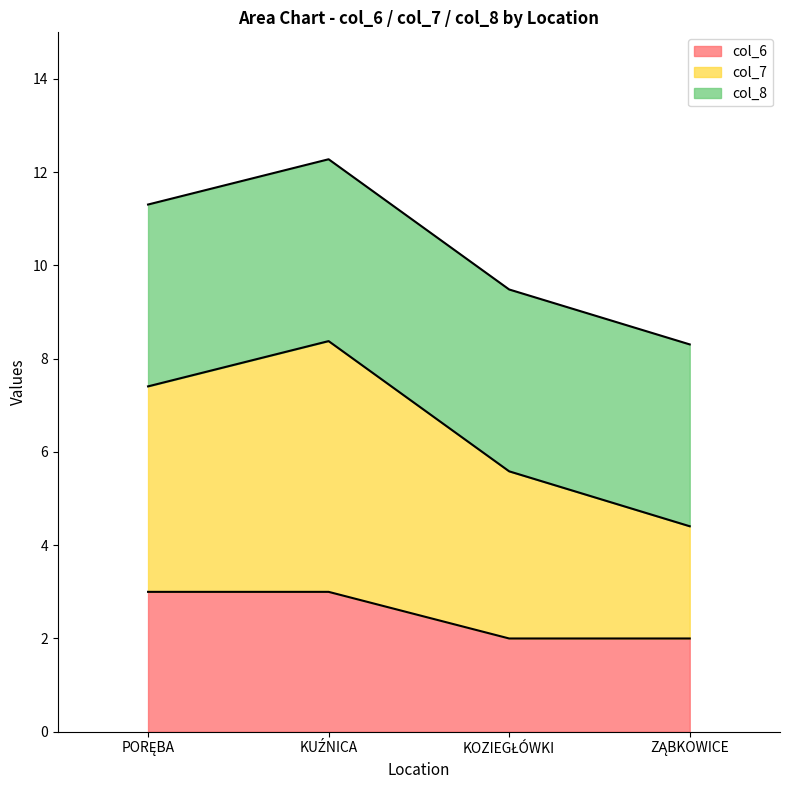

Which label corresponds to the smallest value in the chart?

KOZIEGŁÓWKI